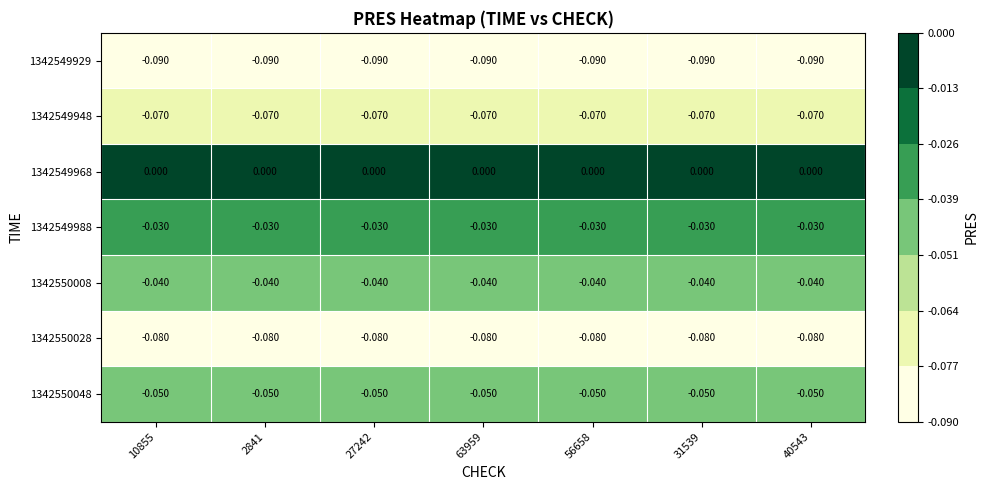

Is the value of 1342550008 at 10855 greater than the value of 1342549929 at 10855?

Yes